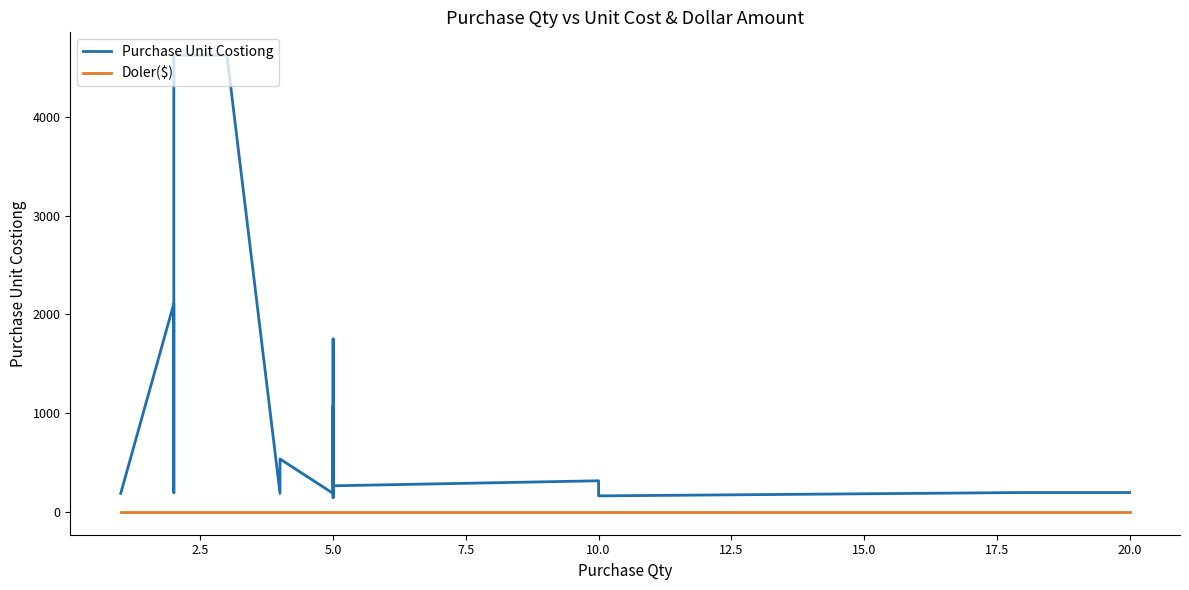

What are all the series names shown in the legend?

Purchase Unit Costiong, Doler($)